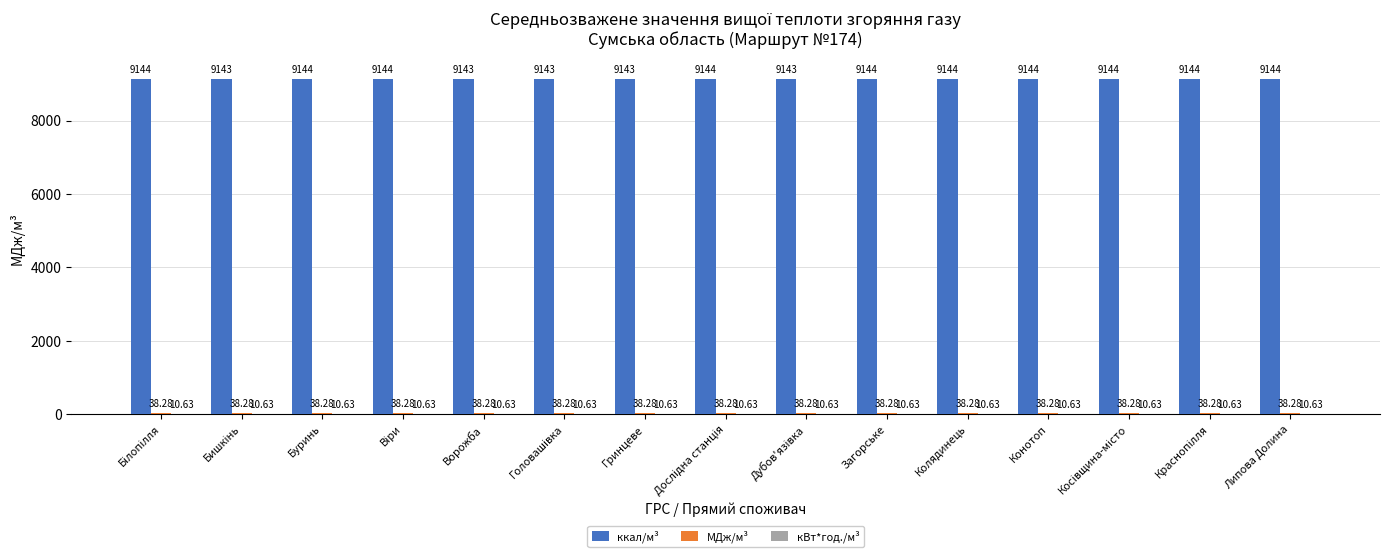

Which series has the largest total across all categories?

ккал/м³